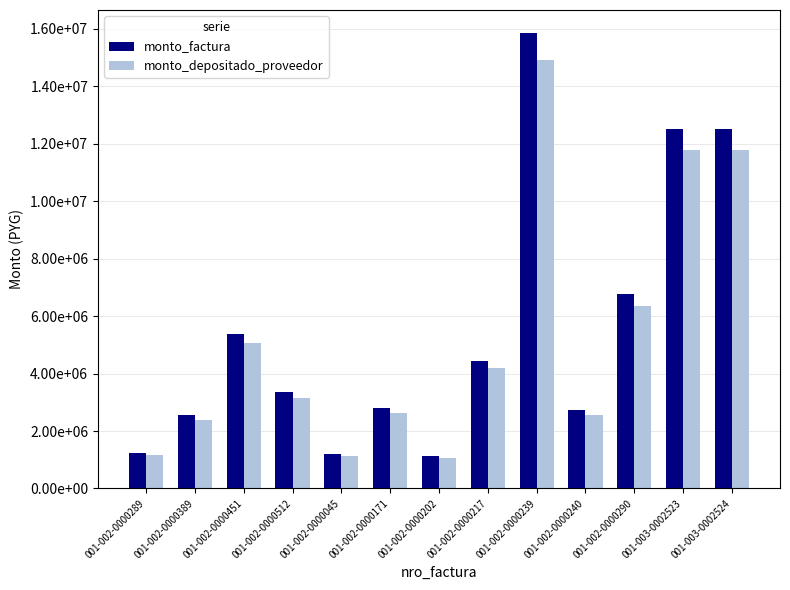

Does the chart contain stacked bars?

No